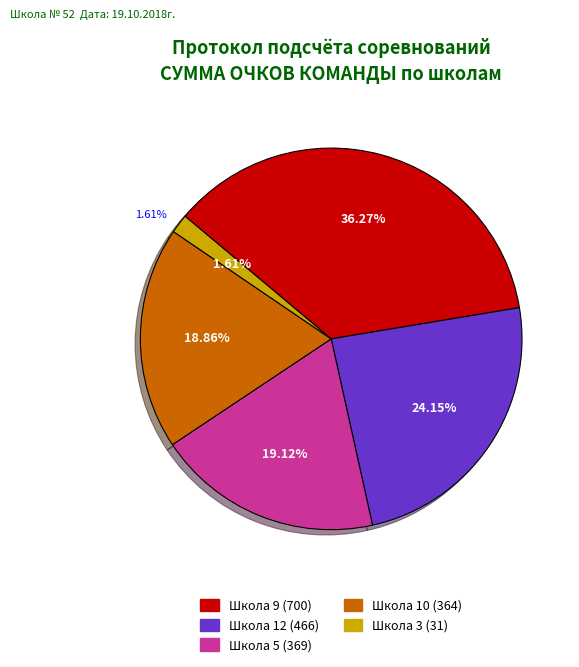

To the nearest percent, what portion does Школа 12 represent?

24%